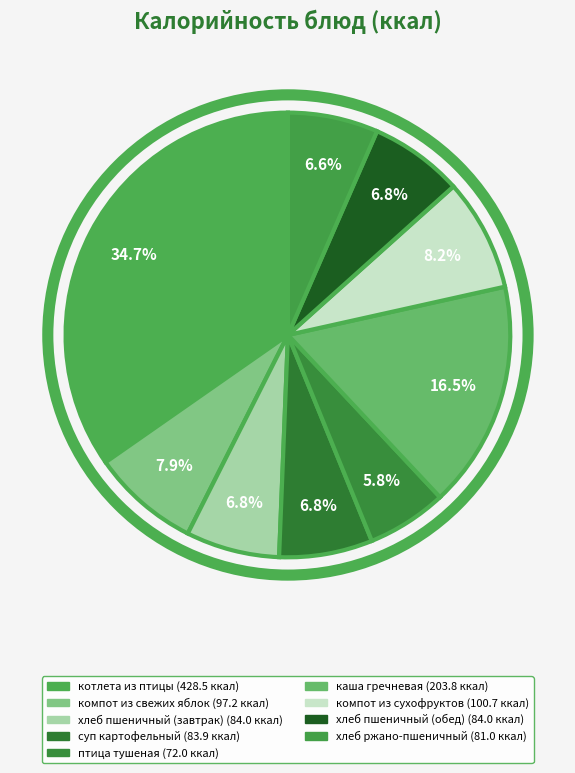

Approximately how many times larger is the value at хлеб ржано-пшеничный compared to суп картофельный?

1.0